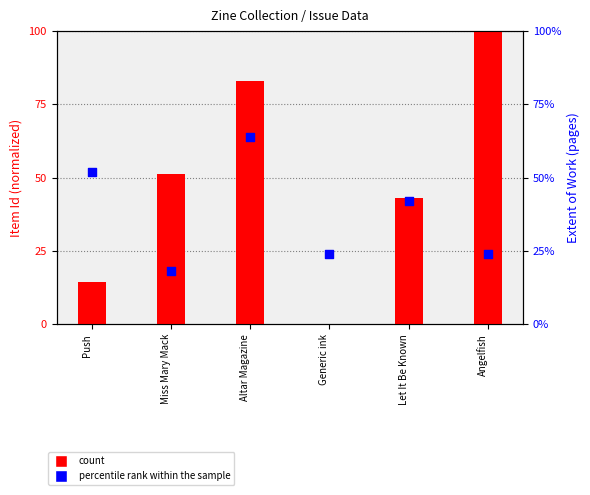

Which series contains the highest Y value?

count